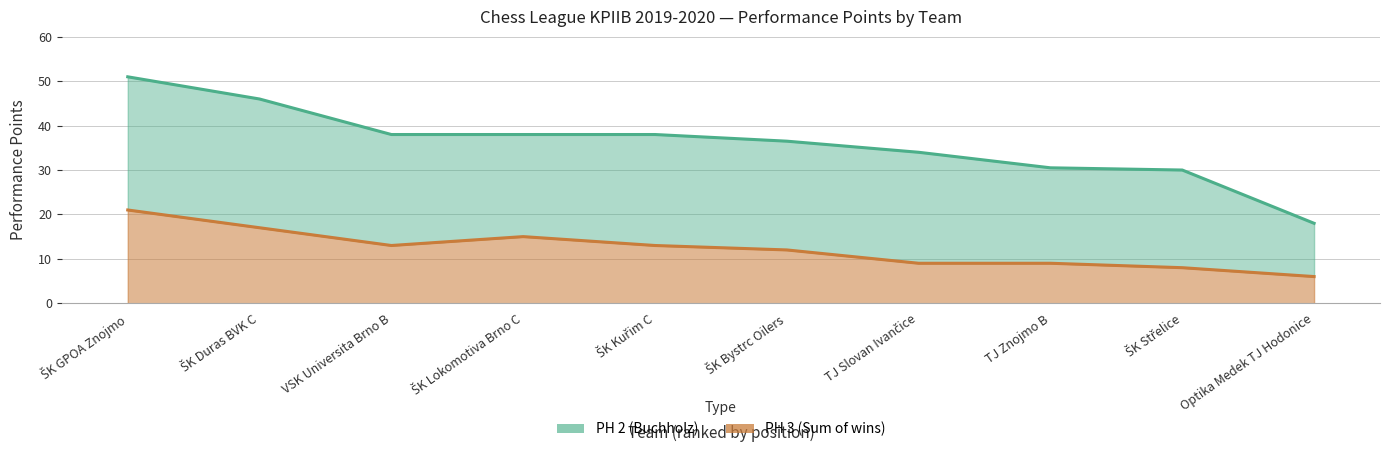

Is it true that PH 2 equals 74.5 at ŠK Duras BVK C?

False